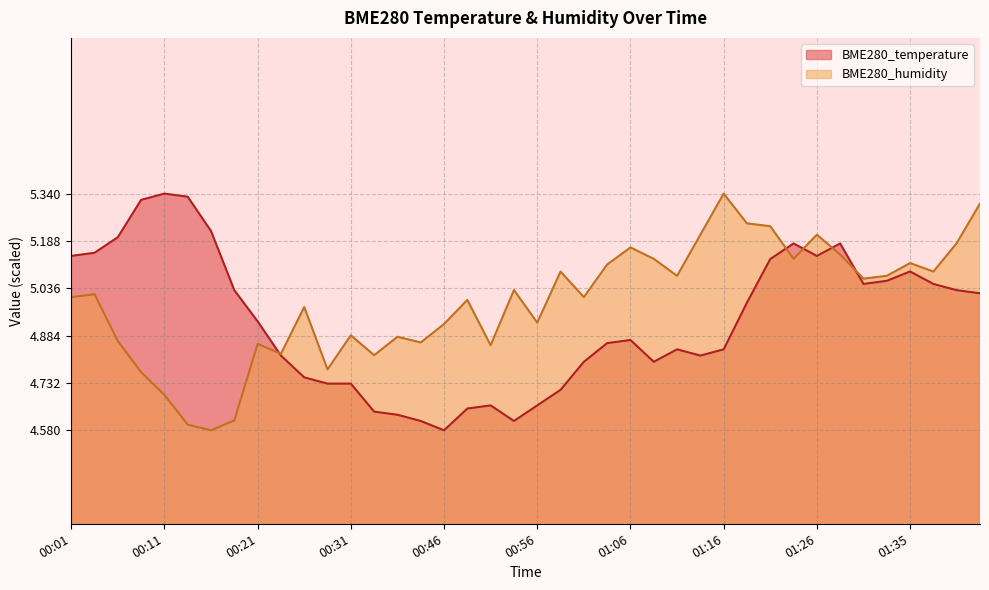

Reading right to left, what are all the values shown in this chart?

BME280_temperature: 01:43=5.0	01:40=5.0	01:38=5.0	01:35=5.1	01:33=5.1	01:31=5.0	01:28=5.2	01:26=5.1	01:23=5.2	01:21=5.1	01:18=5.0	01:16=4.8	01:13=4.8	01:11=4.8	01:08=4.8	01:06=4.9	01:03=4.9	01:01=4.8	00:58=4.7	00:56=4.7	00:53=4.6	00:51=4.7	00:48=4.7	00:46=4.6	00:38=4.6	00:36=4.6	00:33=4.6	00:31=4.7	00:28=4.7	00:26=4.8	00:23=4.8	00:21=4.9	00:18=5.0	00:16=5.2	00:13=5.3	00:11=5.3	00:08=5.3	00:06=5.2	00:03=5.2	00:01=5.1
BME280_humidity: 01:43=5.3	01:40=5.2	01:38=5.1	01:35=5.1	01:33=5.1	01:31=5.1	01:28=5.1	01:26=5.2	01:23=5.1	01:21=5.2	01:18=5.2	01:16=5.3	01:13=5.2	01:11=5.1	01:08=5.1	01:06=5.2	01:03=5.1	01:01=5.0	00:58=5.1	00:56=4.9	00:53=5.0	00:51=4.9	00:48=5.0	00:46=4.9	00:38=4.9	00:36=4.9	00:33=4.8	00:31=4.9	00:28=4.8	00:26=5.0	00:23=4.8	00:21=4.9	00:18=4.6	00:16=4.6	00:13=4.6	00:11=4.7	00:08=4.8	00:06=4.9	00:03=5.0	00:01=5.0